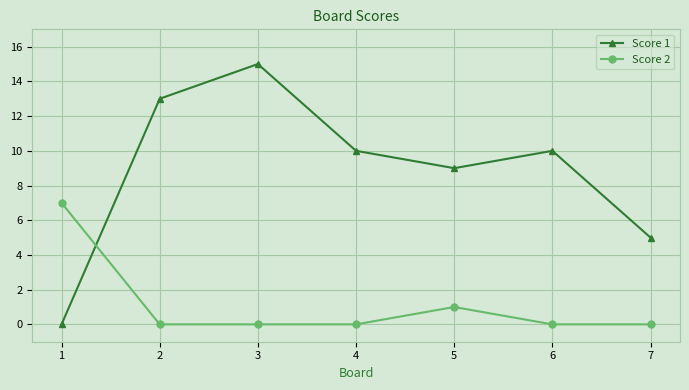

Reading left to right, extract all data points from this chart.

Score 1: 1=0	2=13	3=15	4=10	5=9	6=10	7=5
Score 2: 1=7	2=0	3=0	4=0	5=1	6=0	7=0